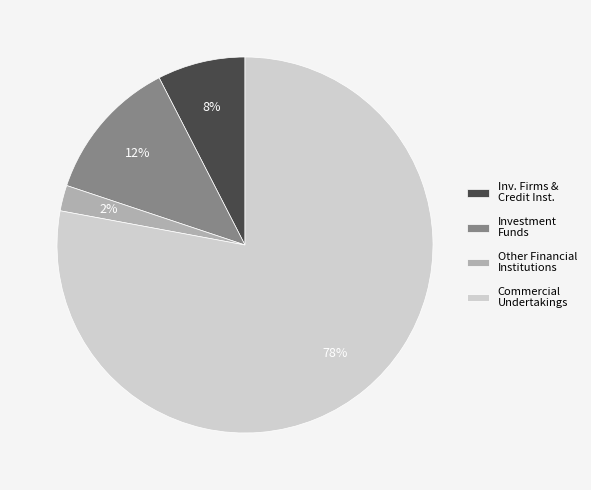

To the nearest percent, what portion does Investment Funds represent?

12%